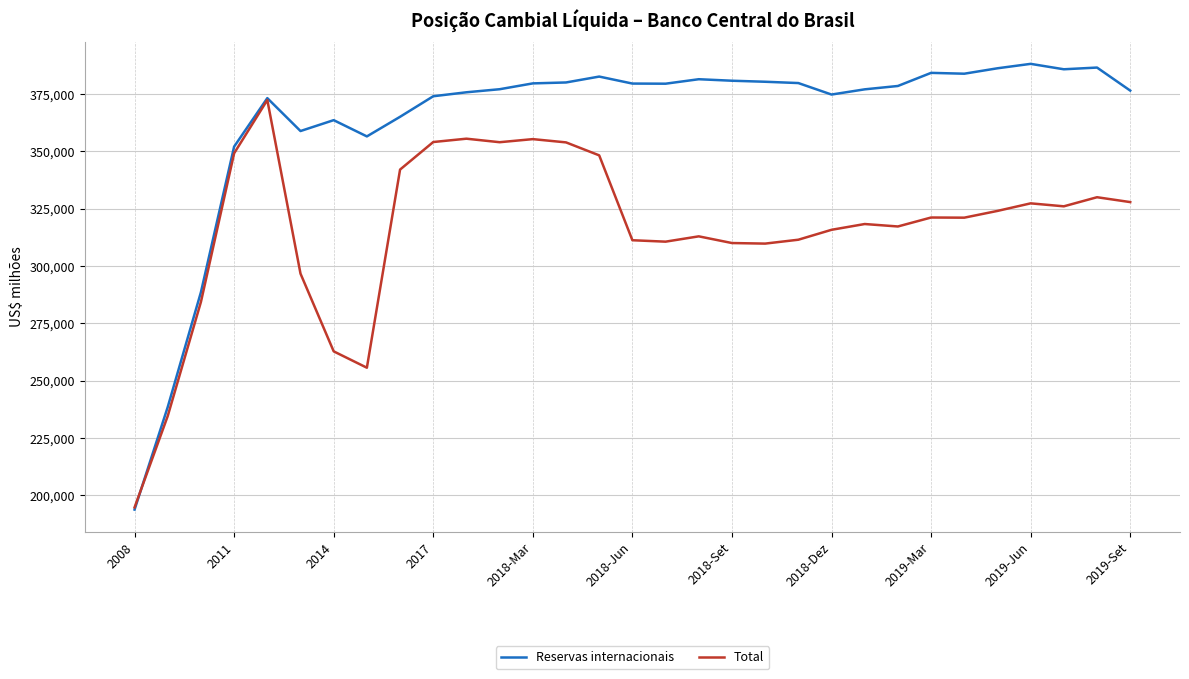

Which series has the largest range (max minus min)?

Reservas internacionais